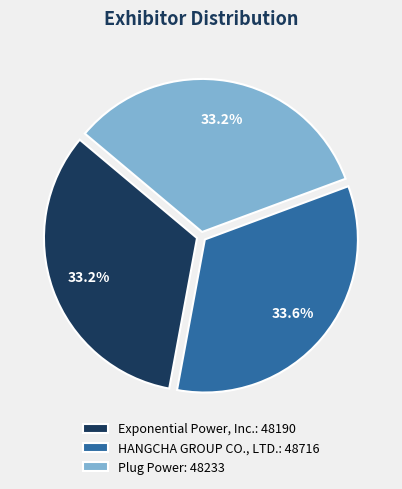

To the nearest percent, what is the average slice percentage?

33%